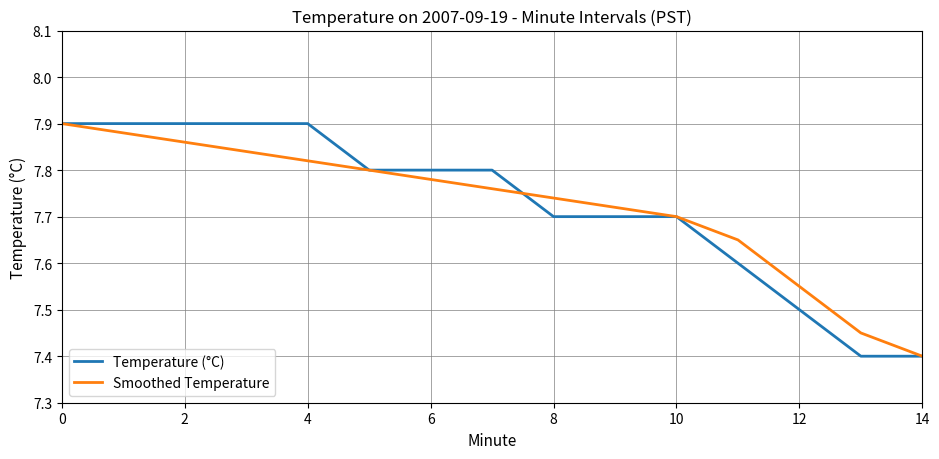

What is the smallest value displayed?

7.4